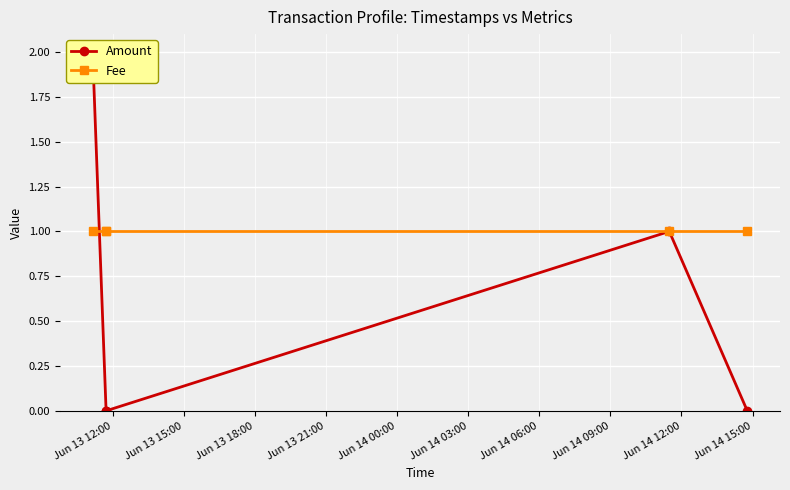

True or false: Amount and Fee cross at least once.

True